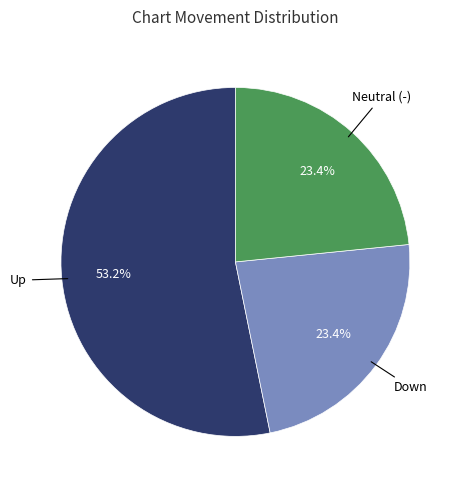

Is there a majority slice in this chart?

Yes